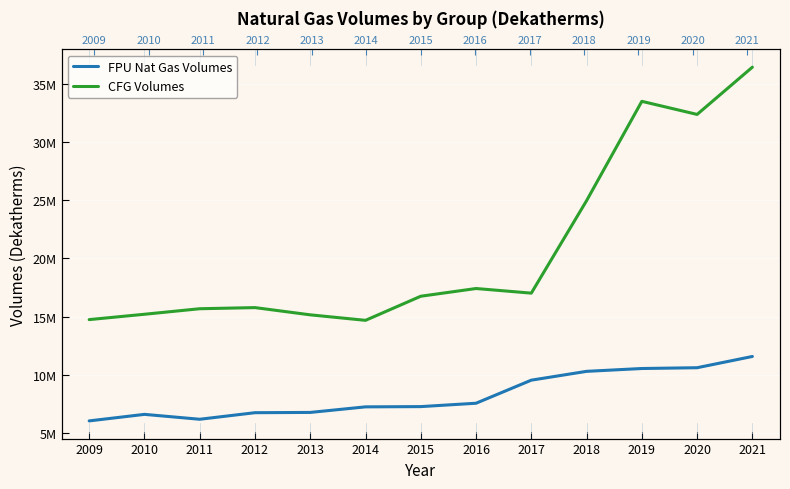

Reading left to right, what are all the values shown in this chart?

FPU Nat Gas Volumes: 6048376.0	6608797.0	6188465.0	6752240.3	6775454.4	7253144.6	7274415.8	7564270.7	9544039.4	10301000.3	10544263.6	10612289.6	11577587.5
CFG Volumes: 14740993.0	15200072.0	15674401.3	15771434.2	15150029.2	14678302.2	16746877.2	17409263.7	17012537.3	24947128.0	33472841.0	32350213.0	36404740.0